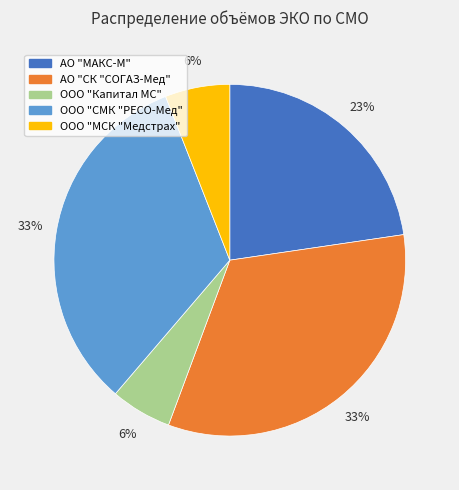

To the nearest percent, what percentage of the pie is ООО "Капитал МС"?

6%